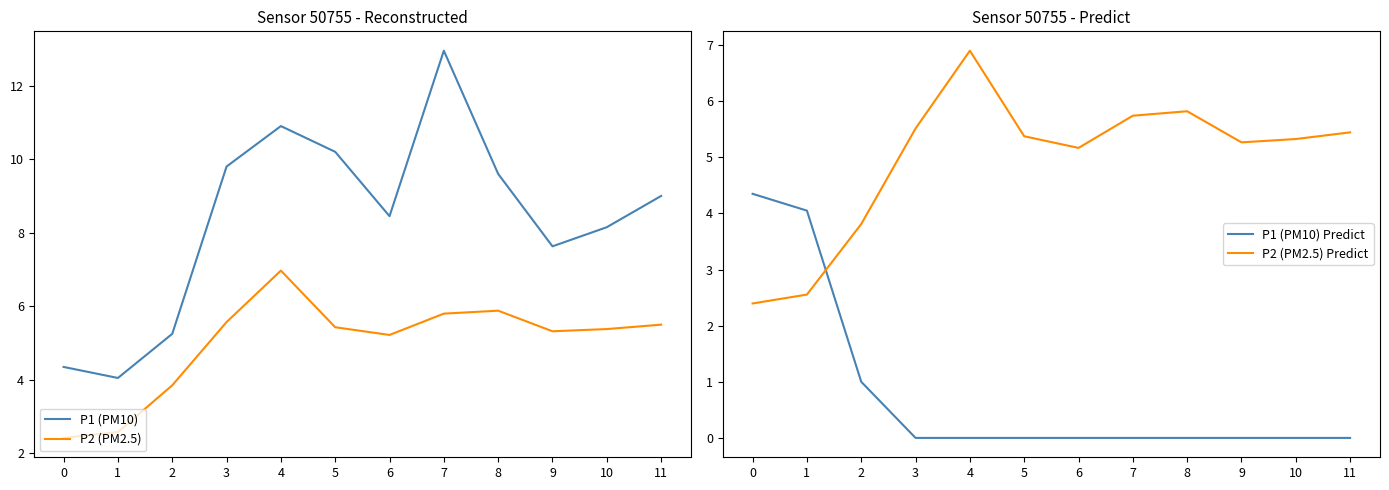

What is the sum of the P1 (PM10) values at 10 and 5?

18.4